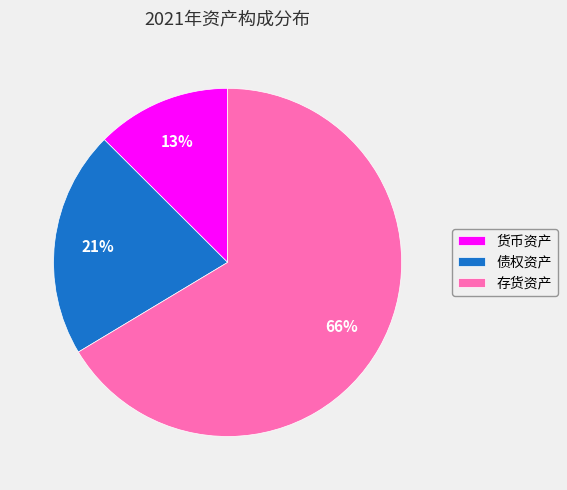

Which category has the biggest portion of the pie?

存货资产